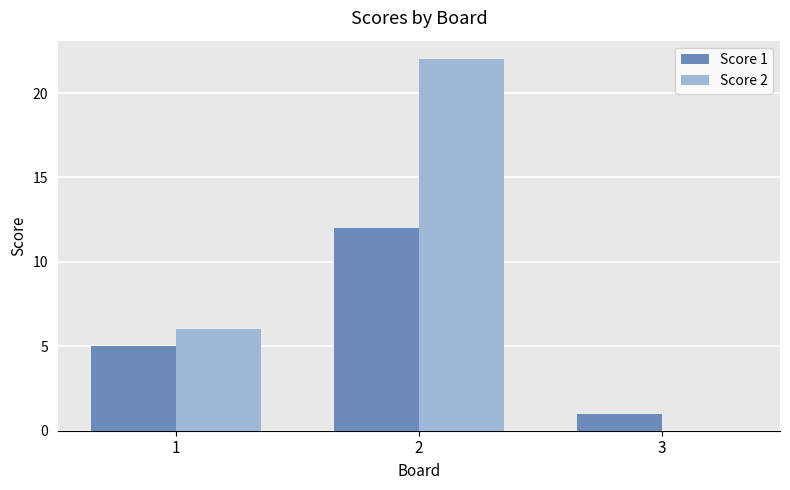

At which category is the sum across all series the highest?

2